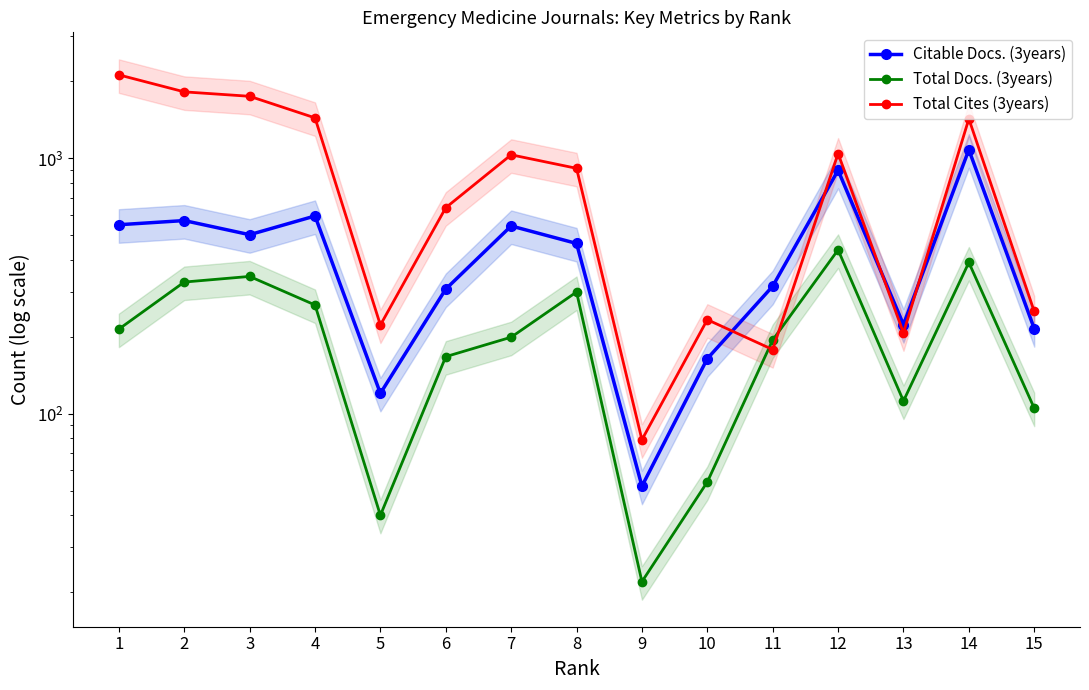

Where does the Total Docs. (3years) series first go above 199?

1